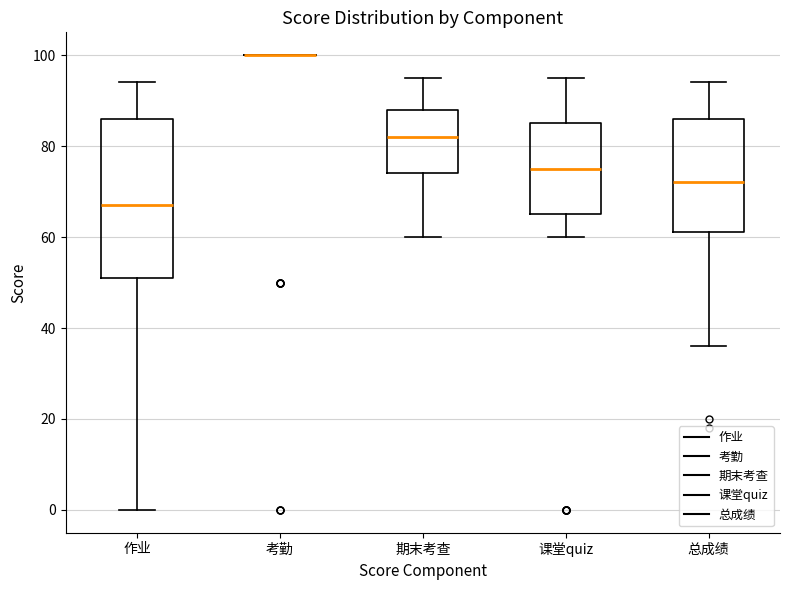

Reading left to right, transcribe this box plot: for each box, give where its median line is, the range the box spans, and where its two whiskers end, as read against the y-axis. The values are not printed on the chart, so give them approximately, as read against the axis.

作业: median 68, box 52 to 86, whiskers 0 to 94
考勤: box collapsed to a line at 100, whiskers 100 to 100
期末考查: median 82, box 74 to 88, whiskers 60 to 96
课堂quiz: median 76, box 66 to 86, whiskers 60 to 96
总成绩: median 72, box 62 to 86, whiskers 36 to 94